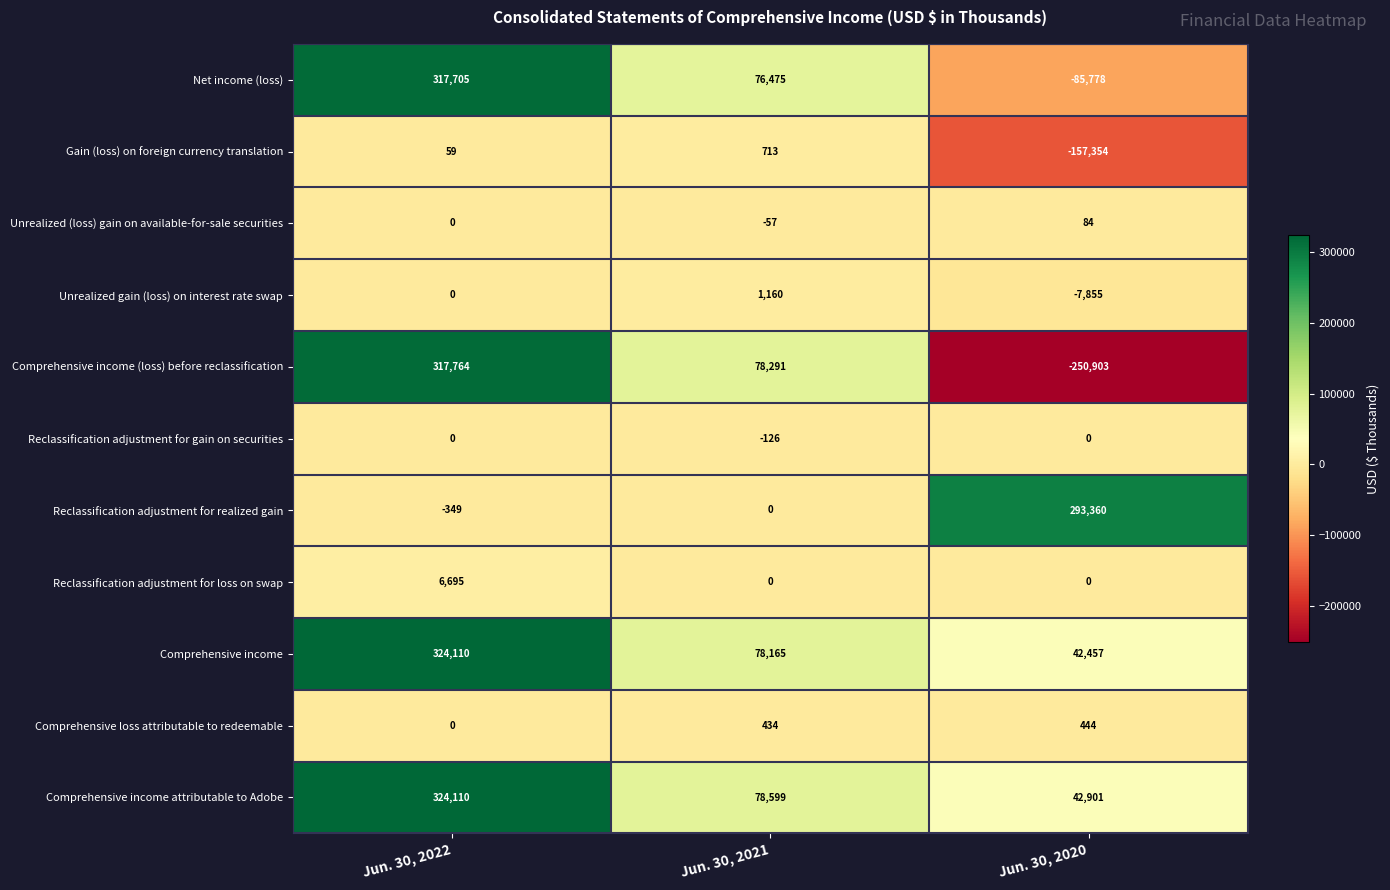

Which series changed the most between Jun. 30, 2021 and Jun. 30, 2020?

Comprehensive income (loss) before reclassification